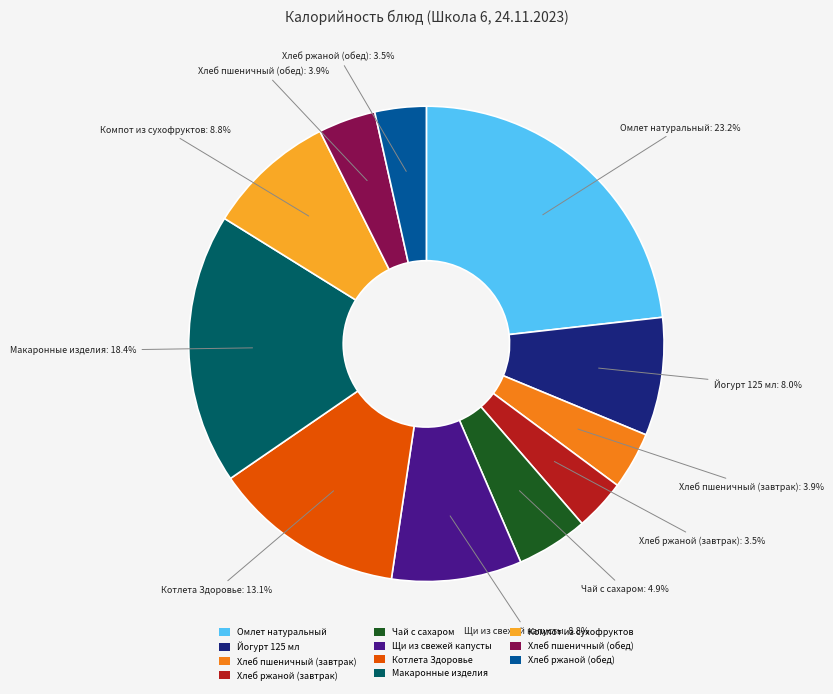

What is the largest slice in the pie chart?

Омлет натуральный